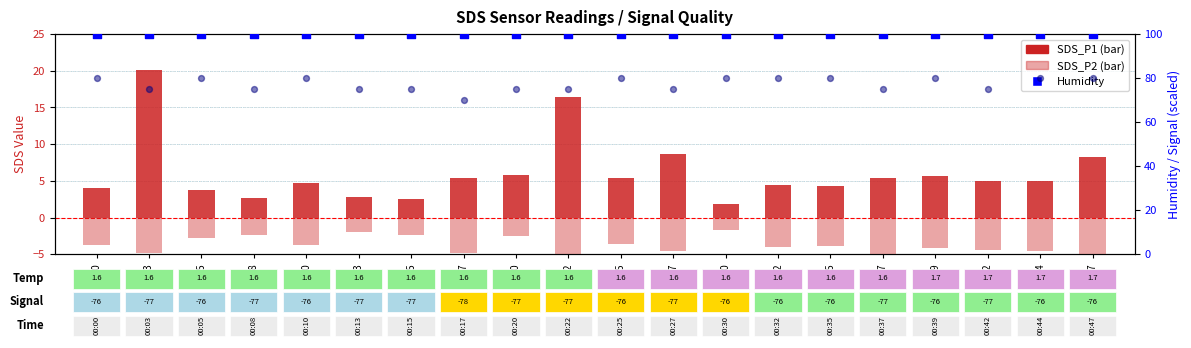

At which category is the sum across all series the highest?

00:03